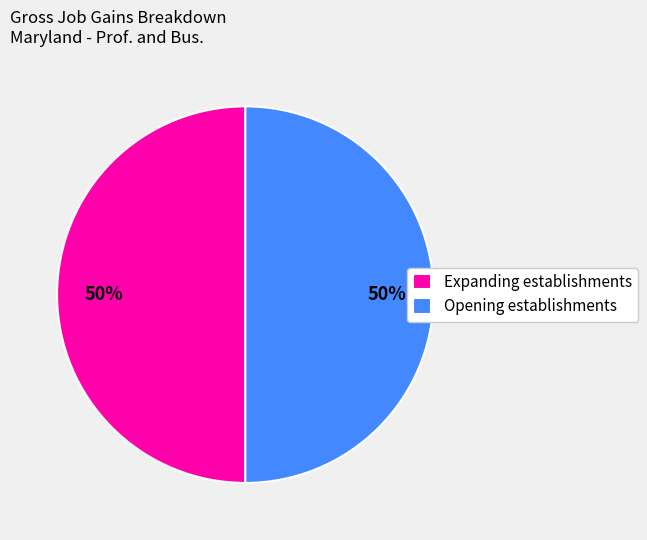

Combined, do Expanding establishments and Opening establishments account for over 50%?

Yes